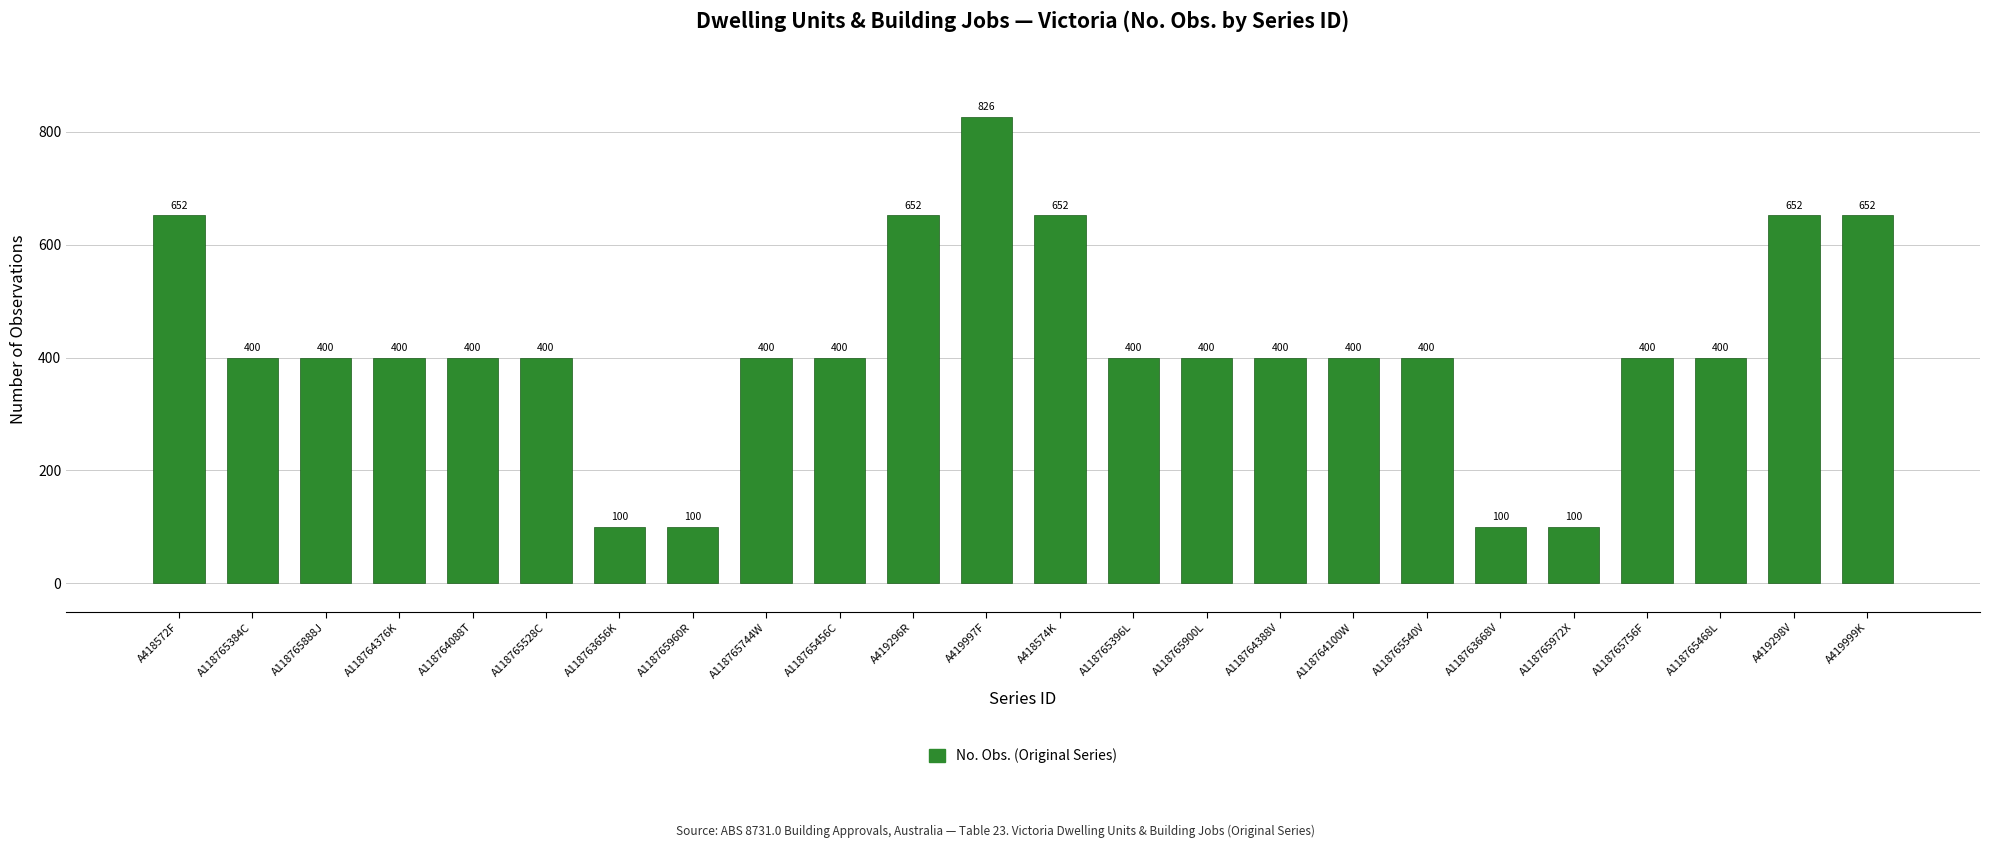

Reading right to left, transcribe all the data shown in this chart.

A419999K=652	A419298V=652	A118765468L=400	A118765756F=400	A118765972X=100	A118763668V=100	A118765540V=400	A118764100W=400	A118764388V=400	A118765900L=400	A118765396L=400	A418574K=652	A419997F=826	A419296R=652	A118765456C=400	A118765744W=400	A118765960R=100	A118763656K=100	A118765528C=400	A118764088T=400	A118764376K=400	A118765888J=400	A118765384C=400	A418572F=652